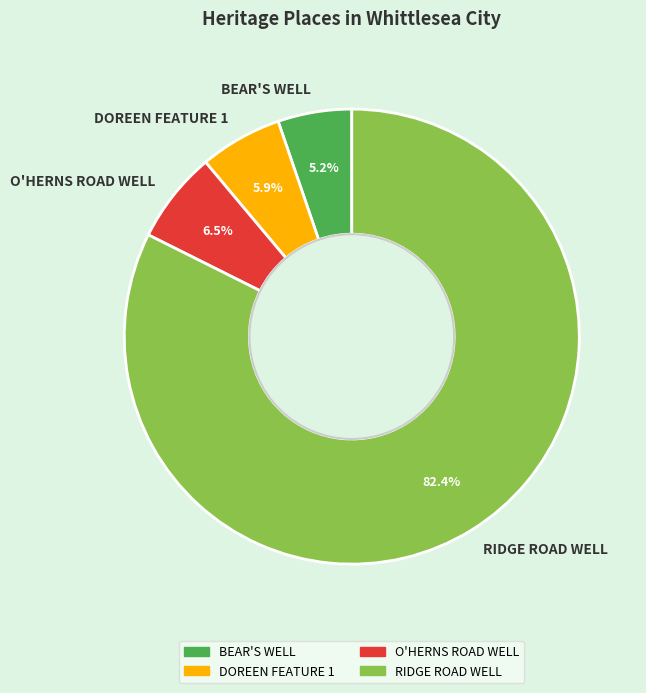

The RIDGE ROAD WELL slice represents 82% of the pie. True or false?

True